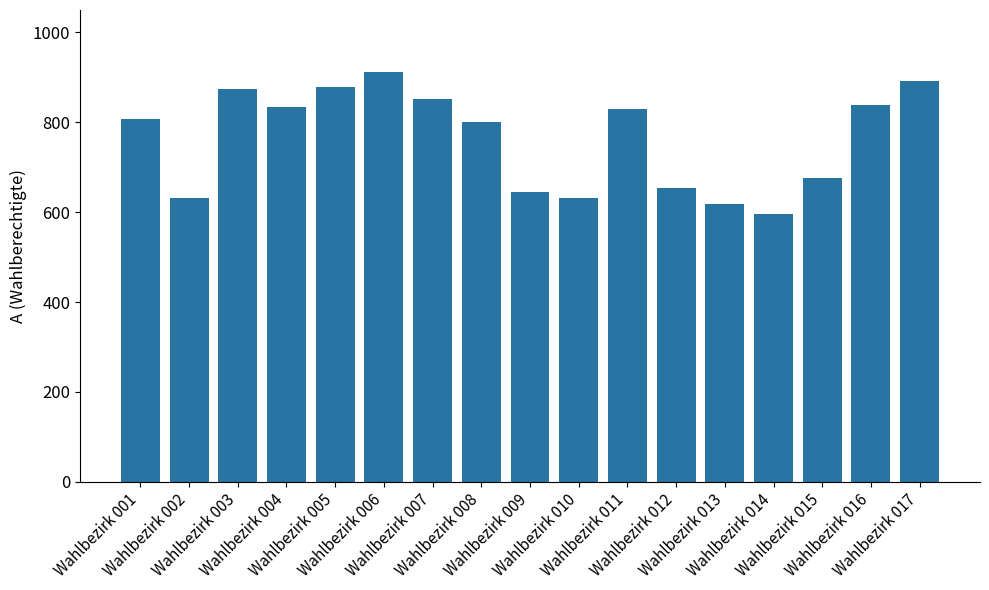

What is the value of the 15th bar from the left?

676